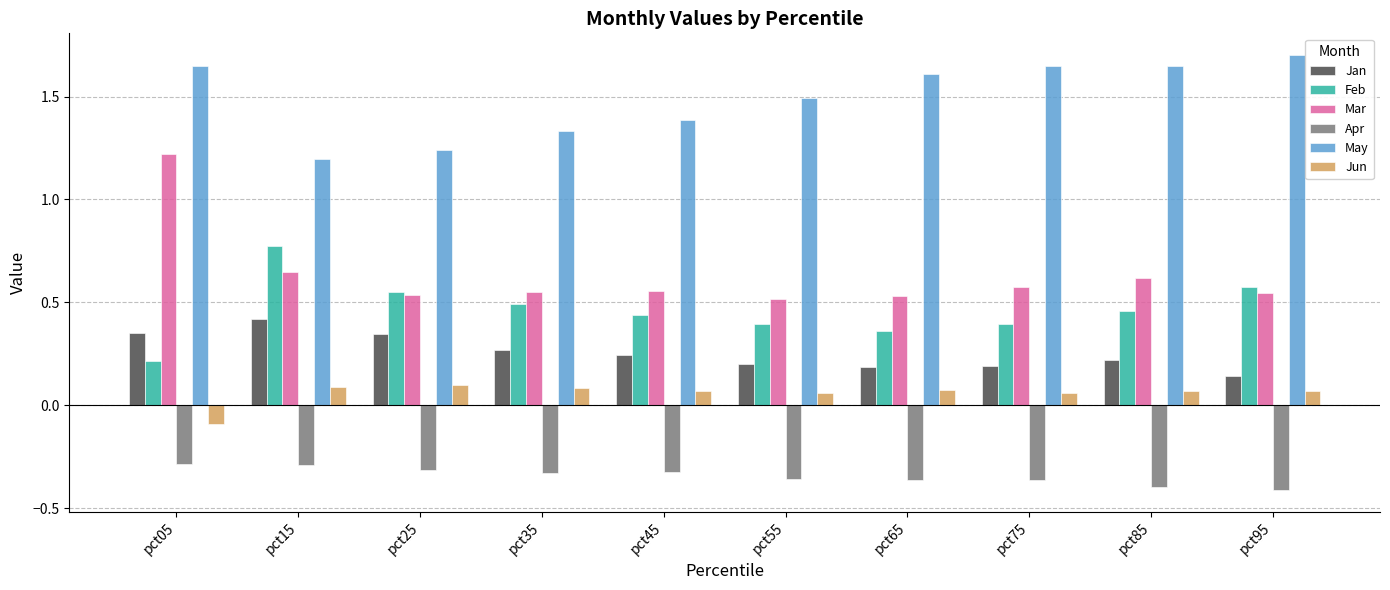

Which series has the largest total across all categories?

May